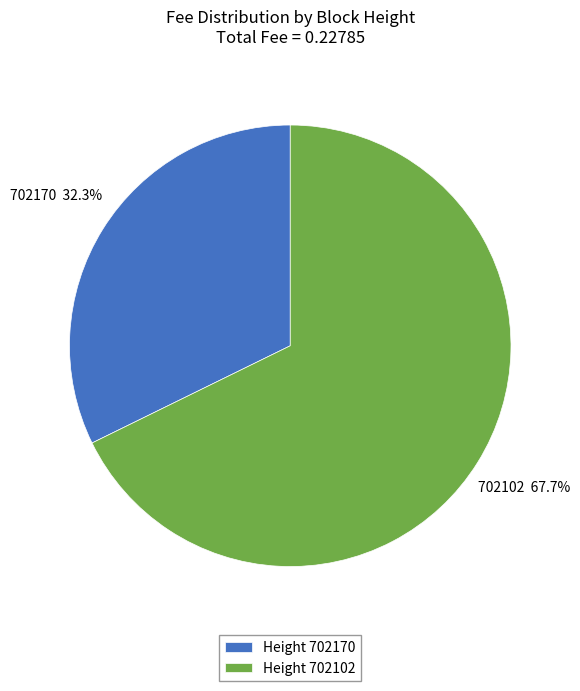

To the nearest percent, what percentage of the pie is 702170?

32%